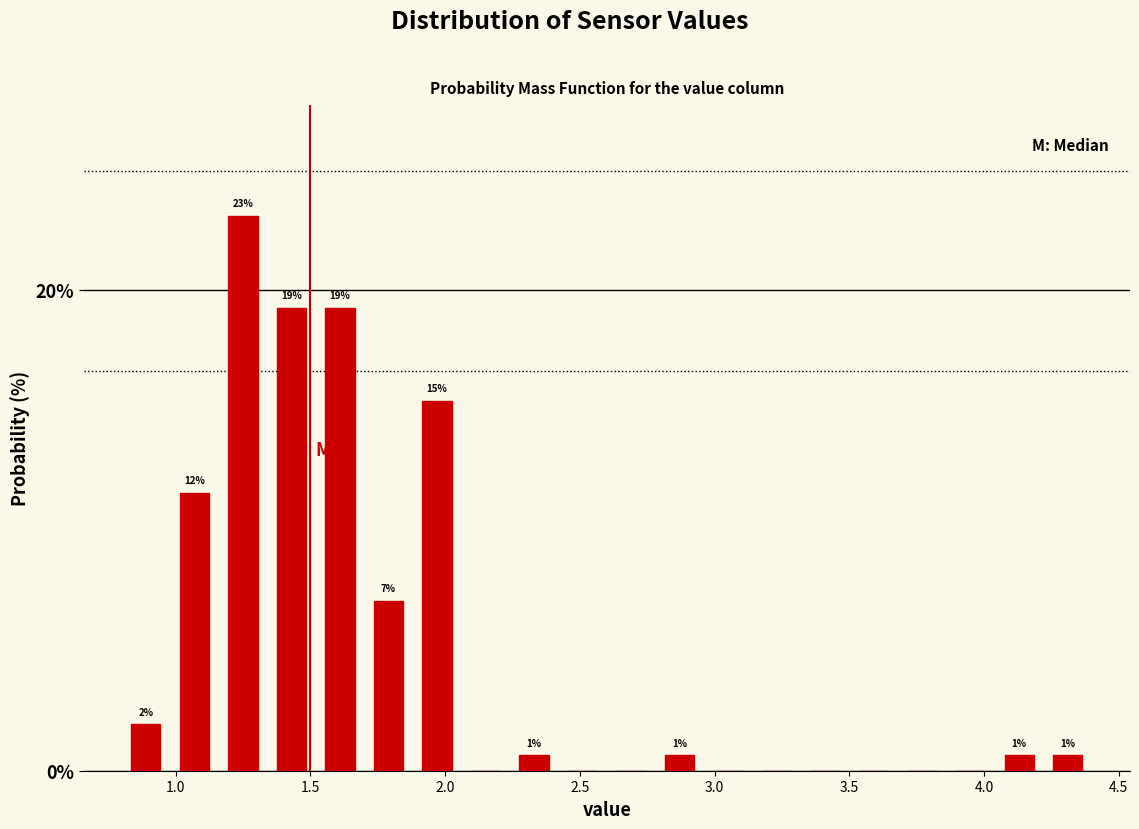

Read against the x-axis, roughly where is the centre of the tallest bar?

1.25